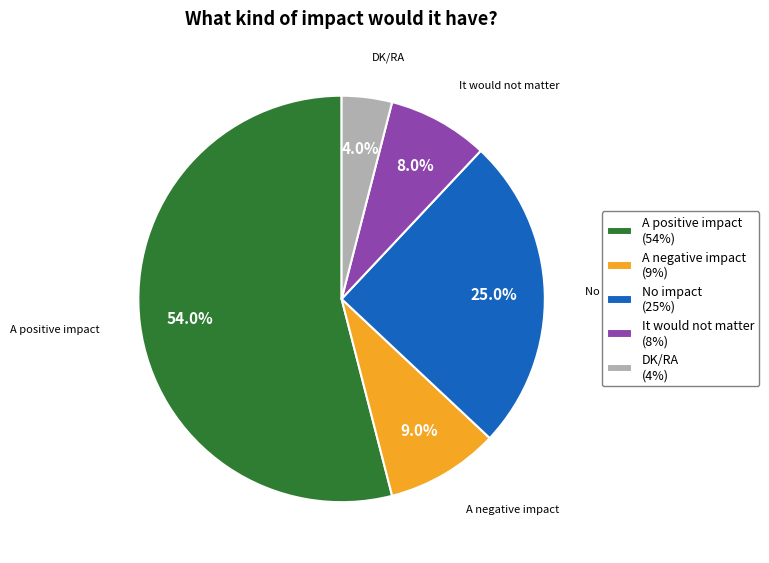

Between No impact and It would not matter, which is larger?

No impact